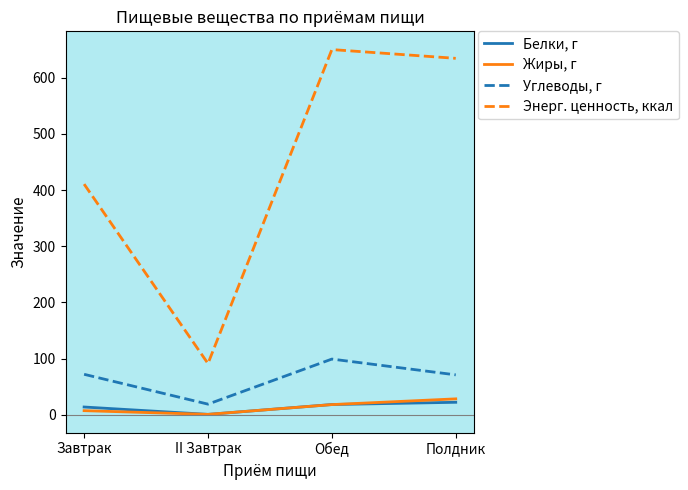

Is the value of Жиры, г at Полдник greater than the value of Углеводы, г at Завтрак?

No